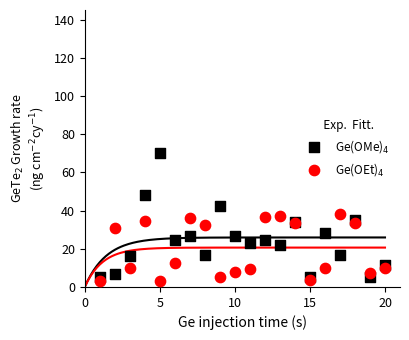

What is the X range (max minus min) for the scatter plot?

19.0